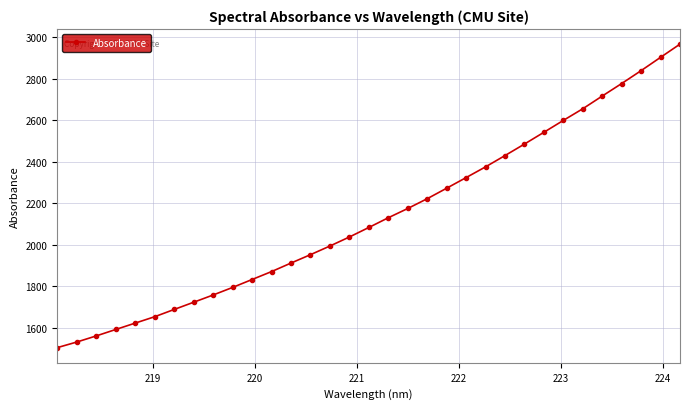

Count the number of categories in the chart.

33